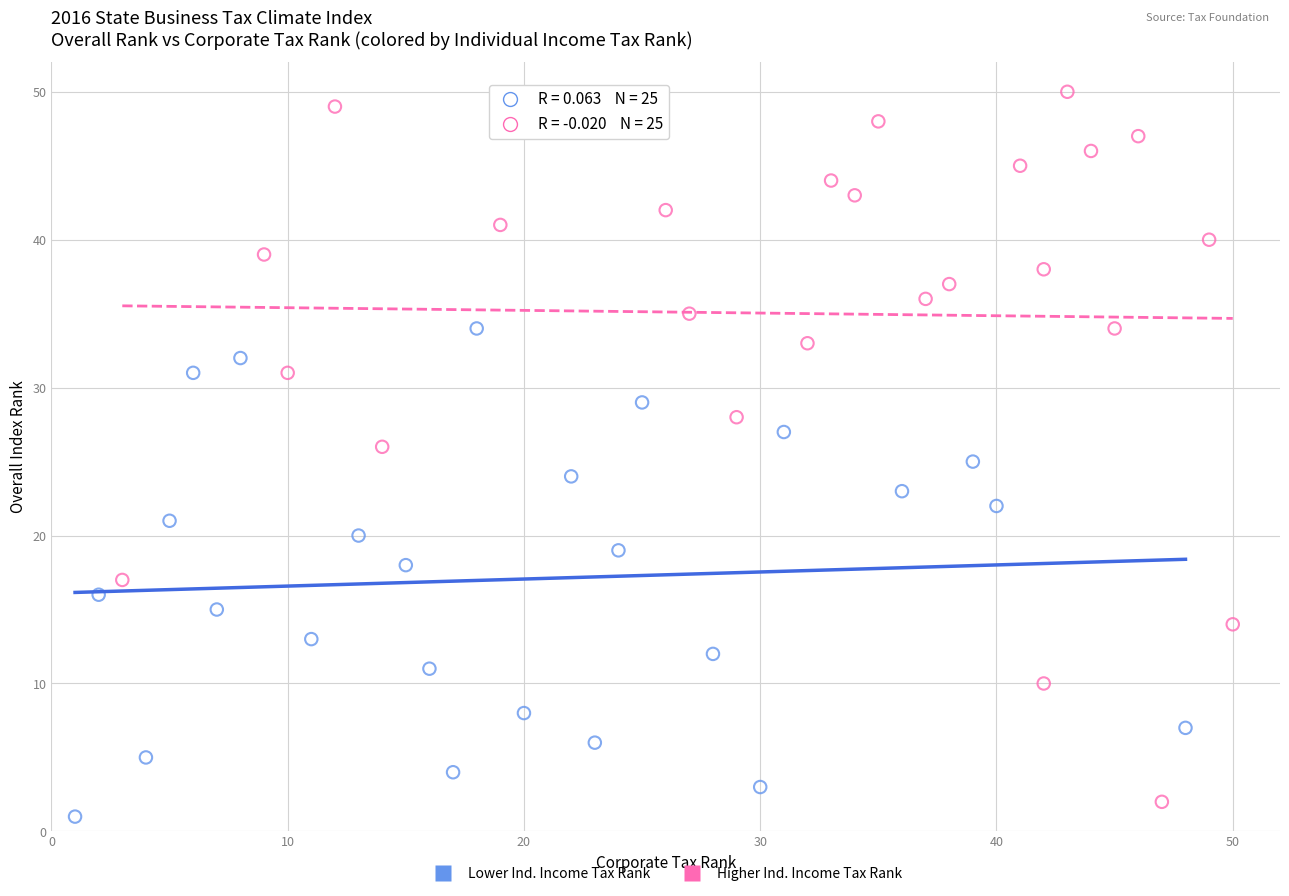

Which series reaches the maximum Y coordinate?

Higher Ind. Income Tax Rank